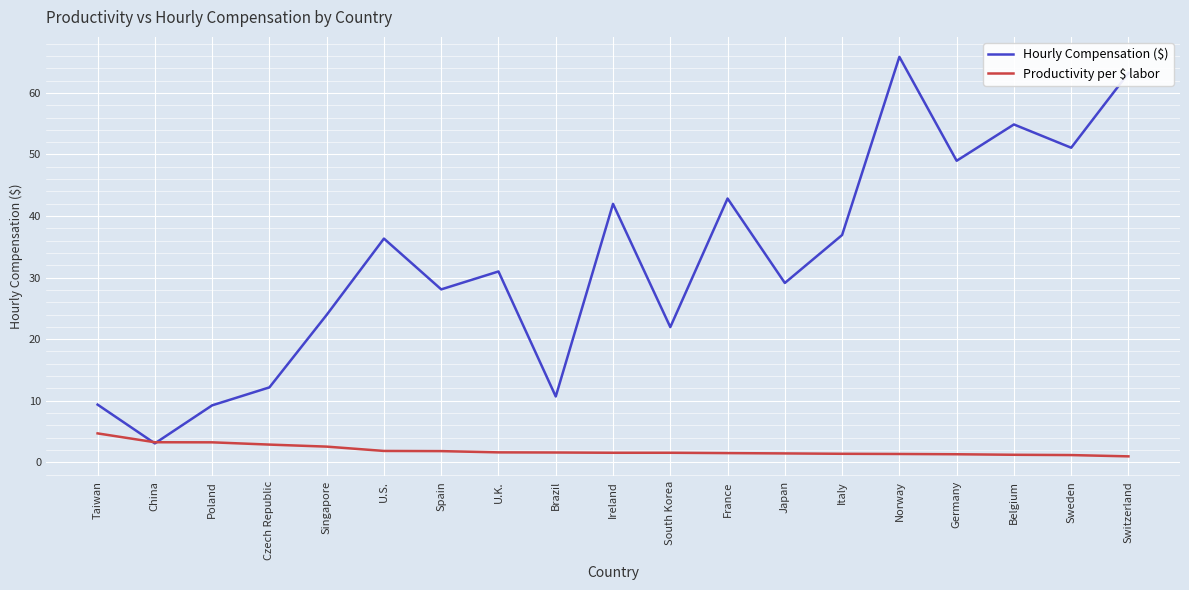

How many times do Hourly Compensation ($) and Productivity per $ labor cross each other?

2